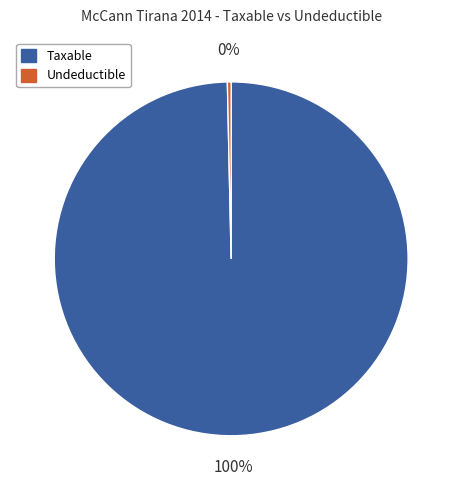

What is the smallest slice in the pie chart?

Undeductible